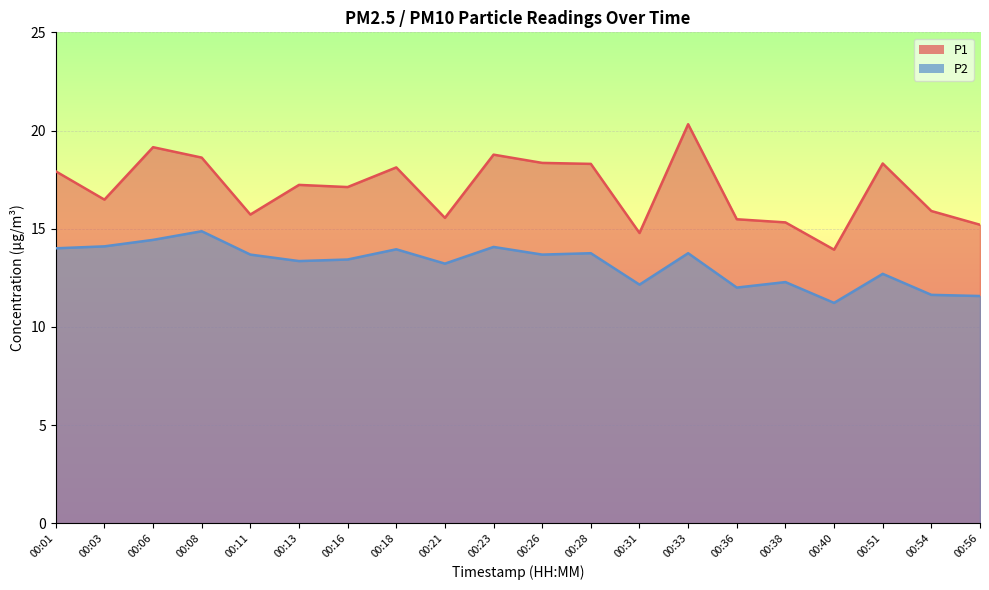

What is the smallest value displayed?

11.2